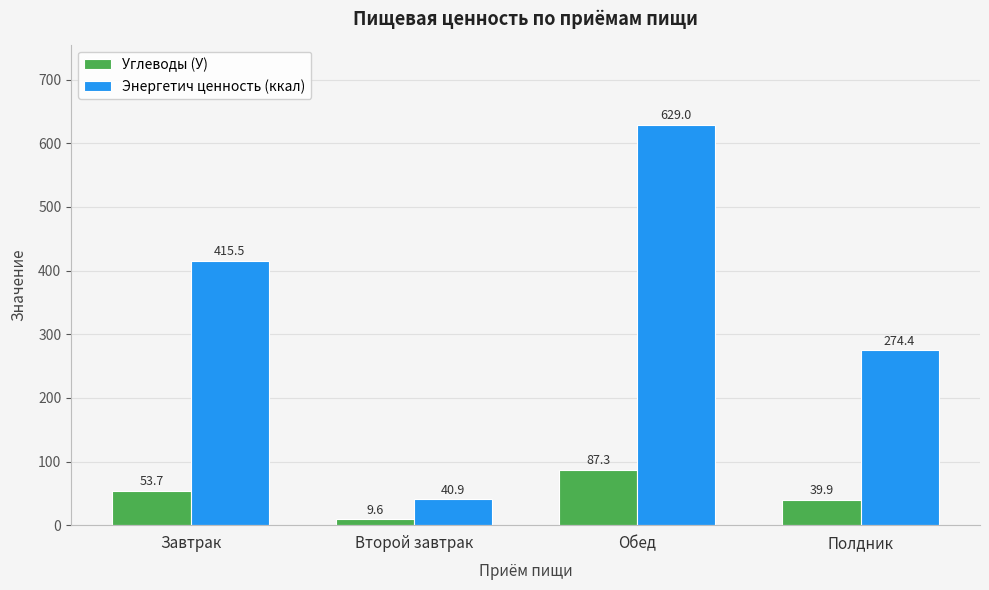

What is the difference between the Углеводы (У) values at Второй завтрак and Обед?

77.7